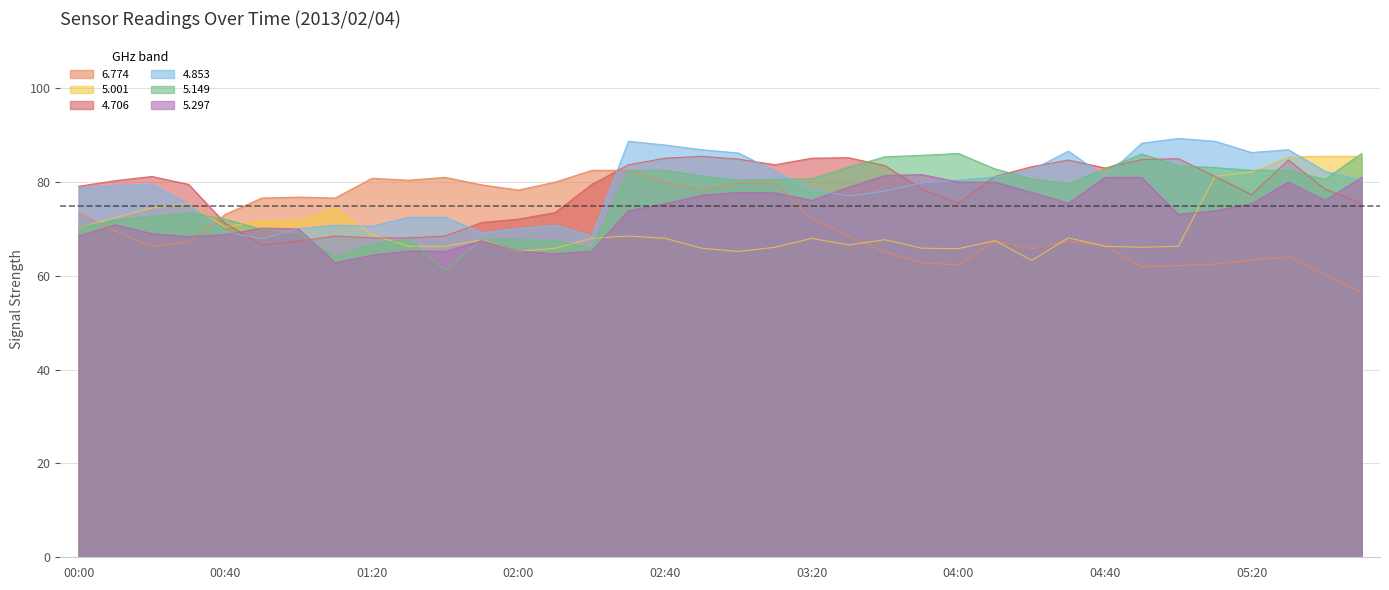

The 5.149 series shows 100.6 at 01:20. True or false?

False